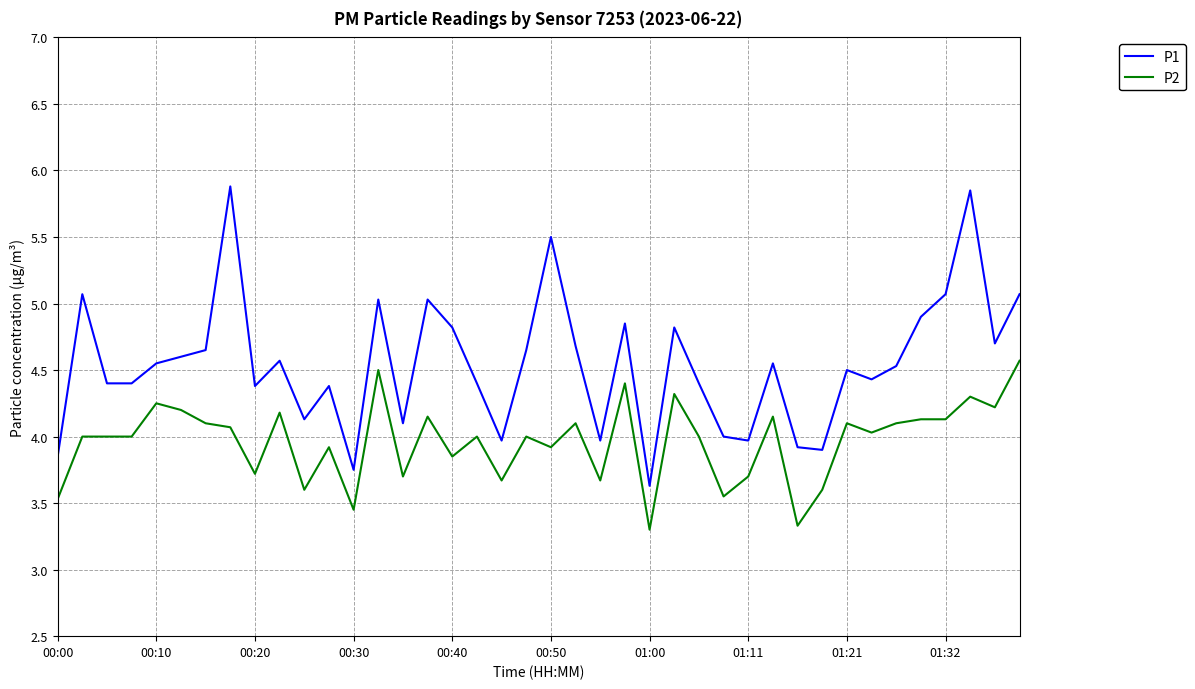

List the series in order of their peak value, lowest first.

P2, P1